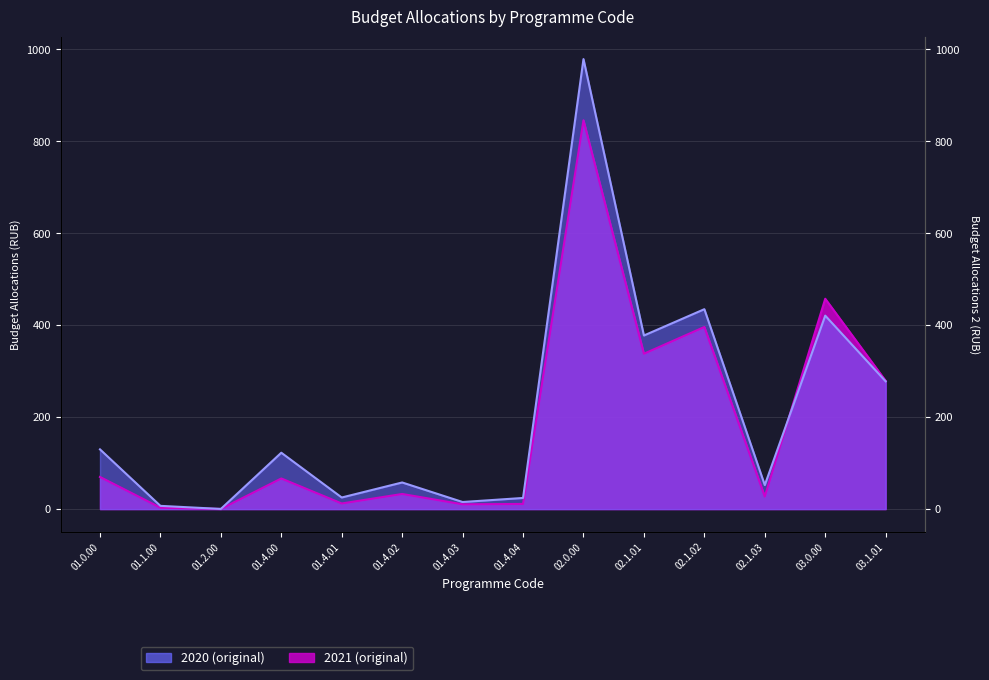

How many times do 2021 (original) and 2020 (original) cross each other?

1